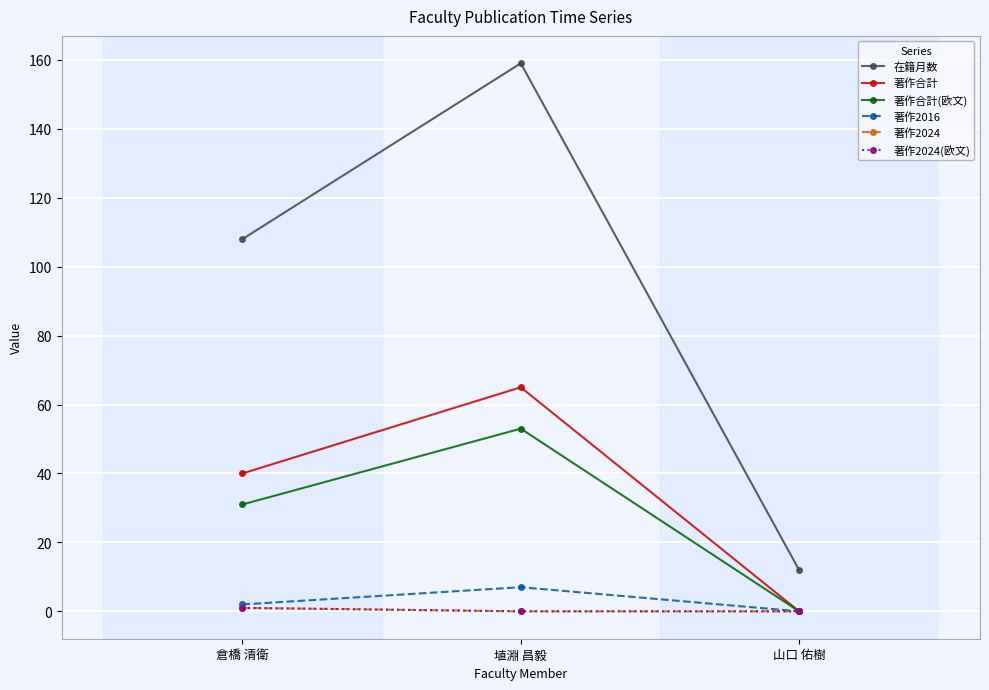

What is the difference between the highest and lowest values at 埴淵 昌毅?

159